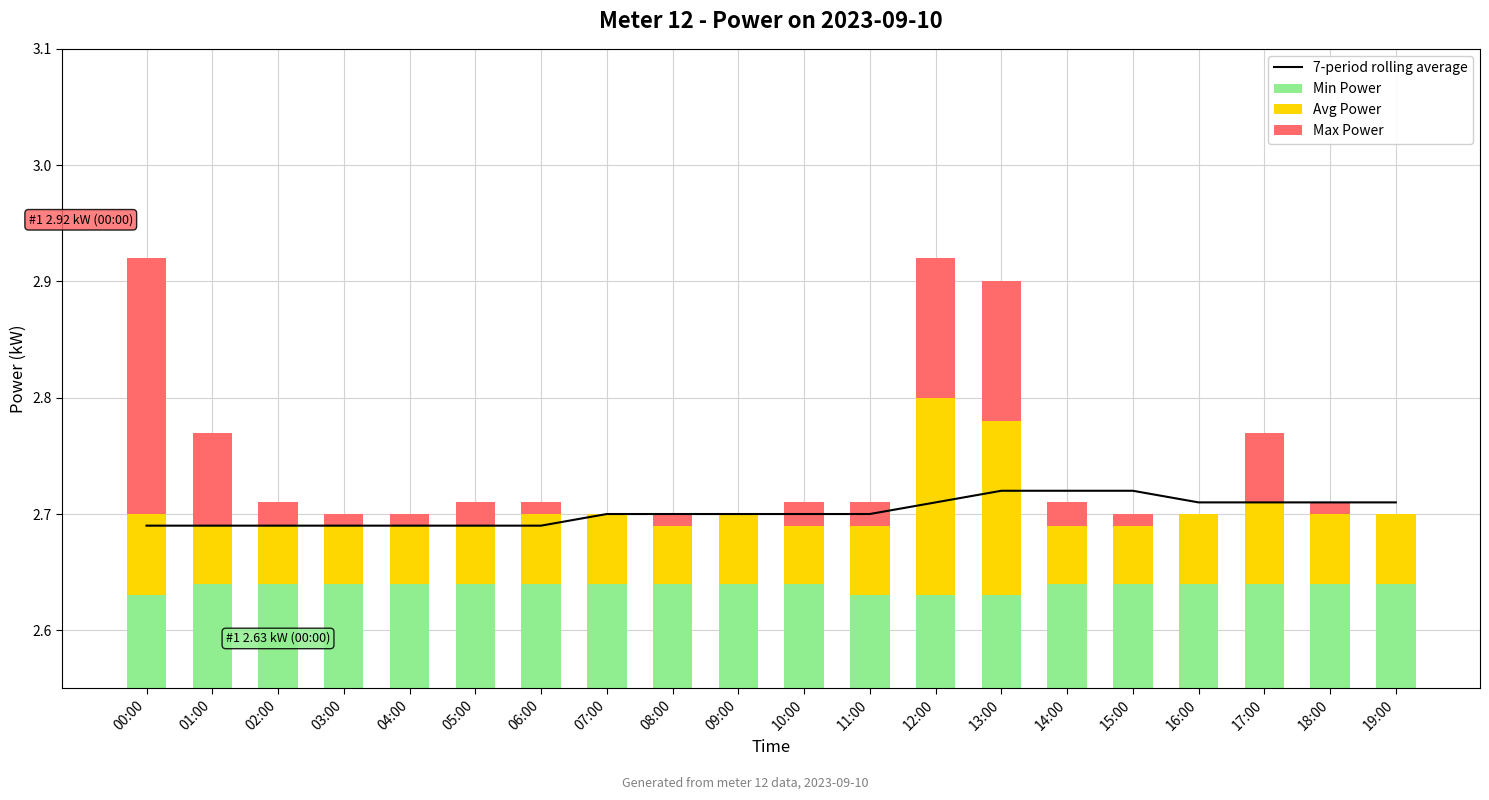

Rank the categories by Min Power value from lowest to highest.

00:00, 11:00, 12:00, 13:00, 01:00, 02:00, 03:00, 04:00, 05:00, 06:00, 07:00, 08:00, 09:00, 10:00, 14:00, 15:00, 16:00, 17:00, 18:00, 19:00